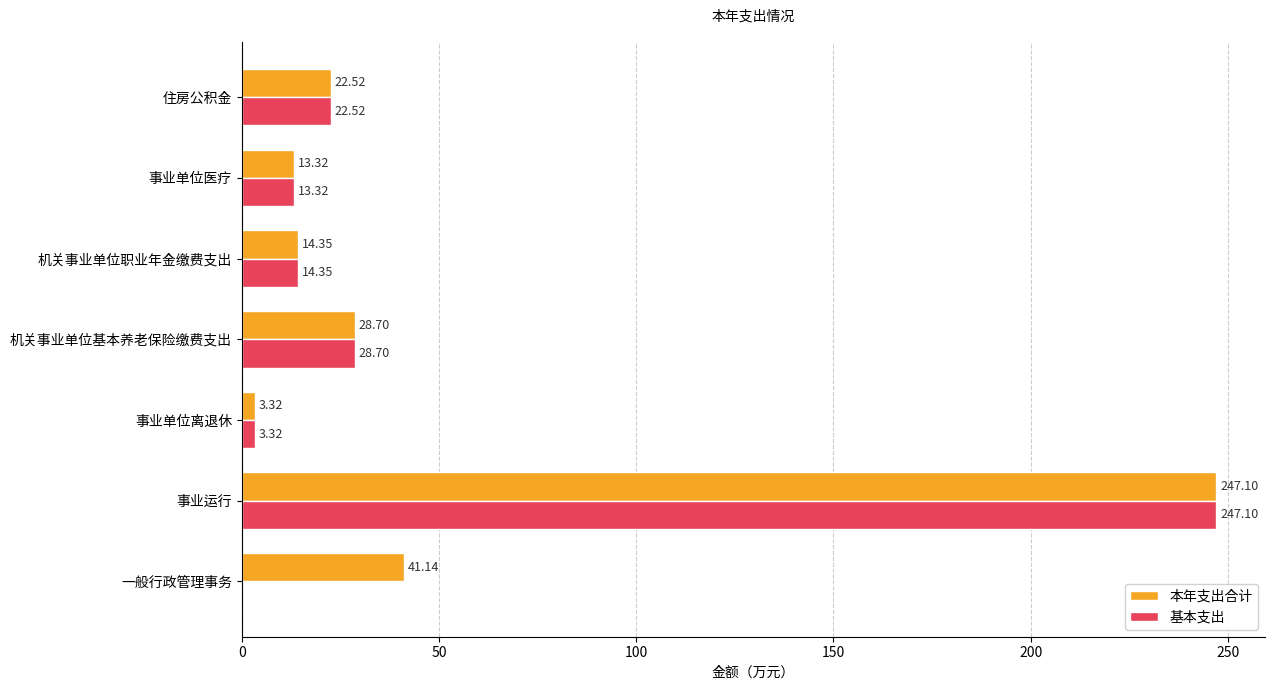

What is the sum of the 基本支出 values at 机关事业单位基本养老保险缴费支出 and 事业单位离退休?

32.0